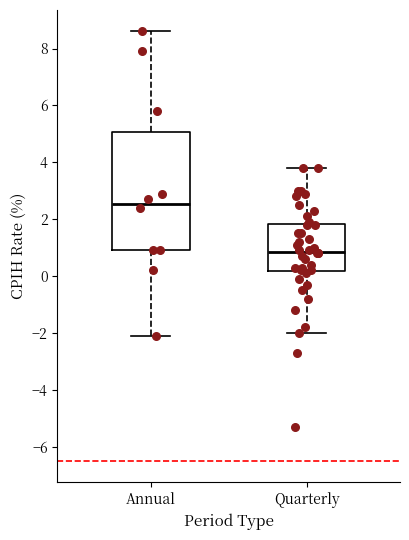

Comparing the boxes themselves (not the whiskers), which one is the tallest?

Annual